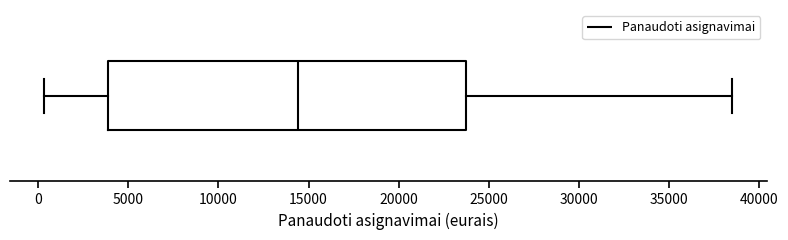

Where does the median line of the box sit on the x-axis? The values are not printed on the chart, so give them approximately, as read against the axis.

14500